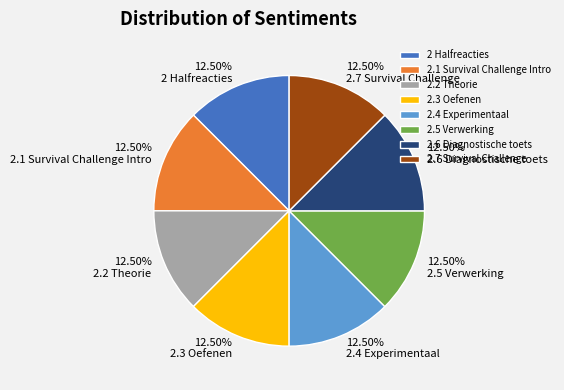

The 2.4 Experimentaal slice represents 23% of the pie. True or false?

False